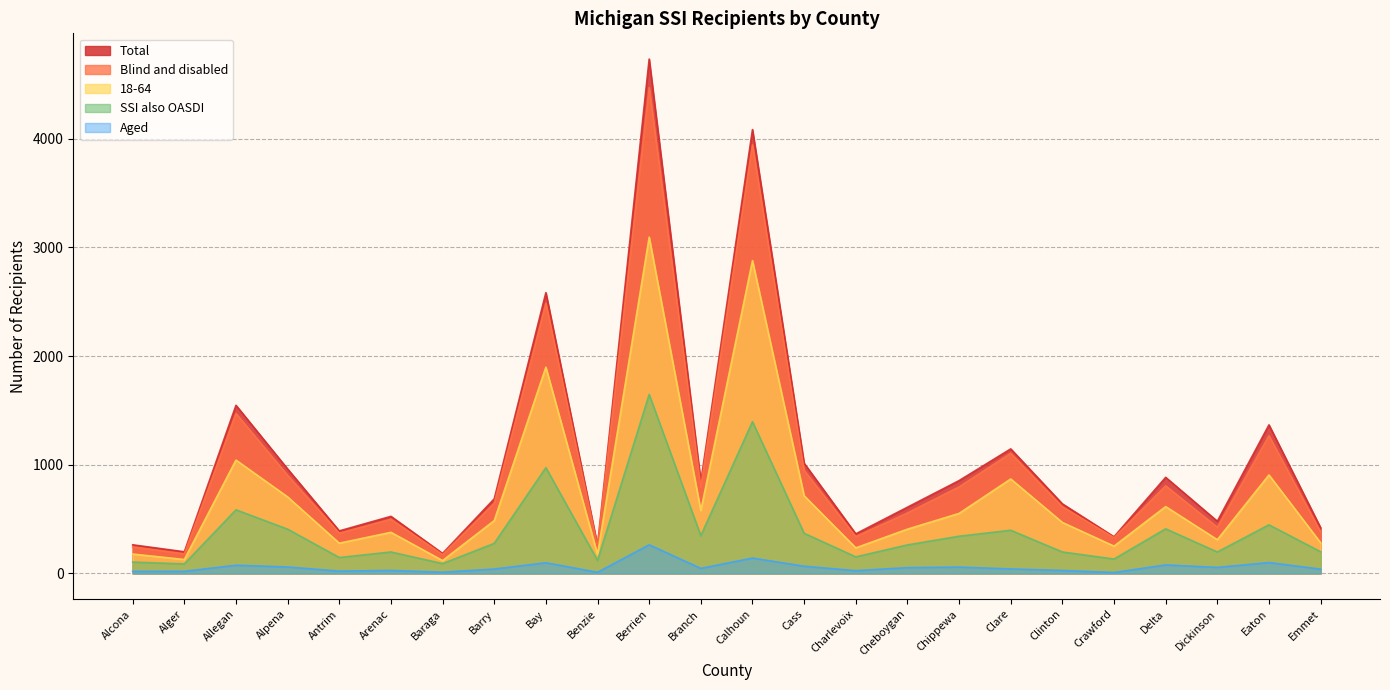

True or false: Total and SSI also OASDI cross at least once.

False